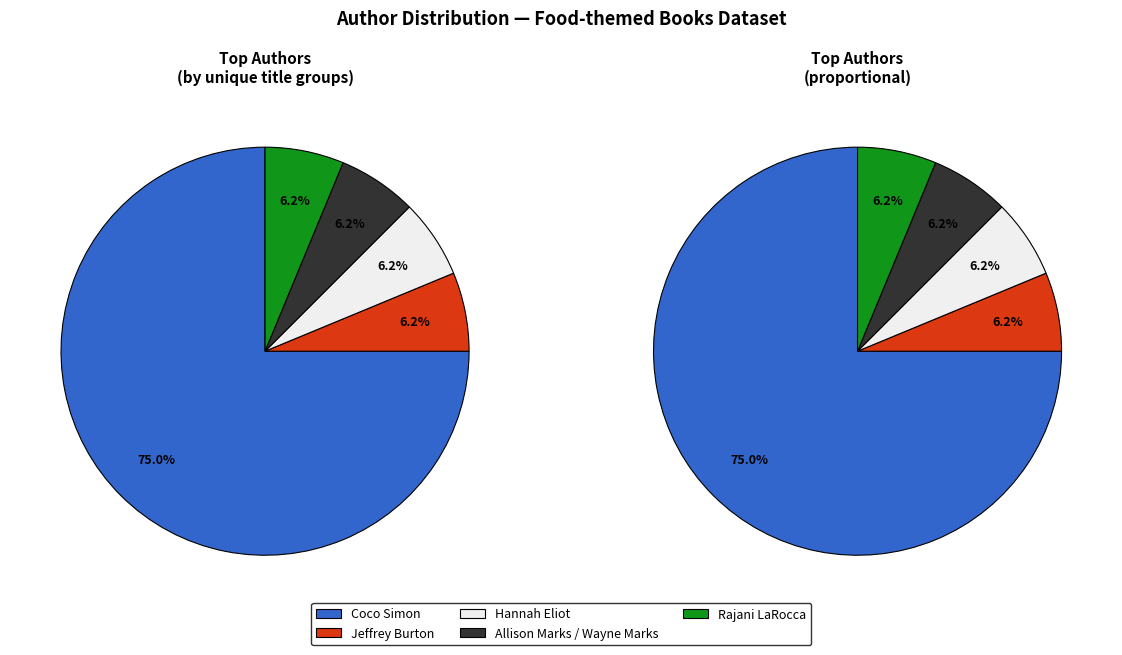

Between Coco Simon and Hannah Eliot, which is larger?

Coco Simon